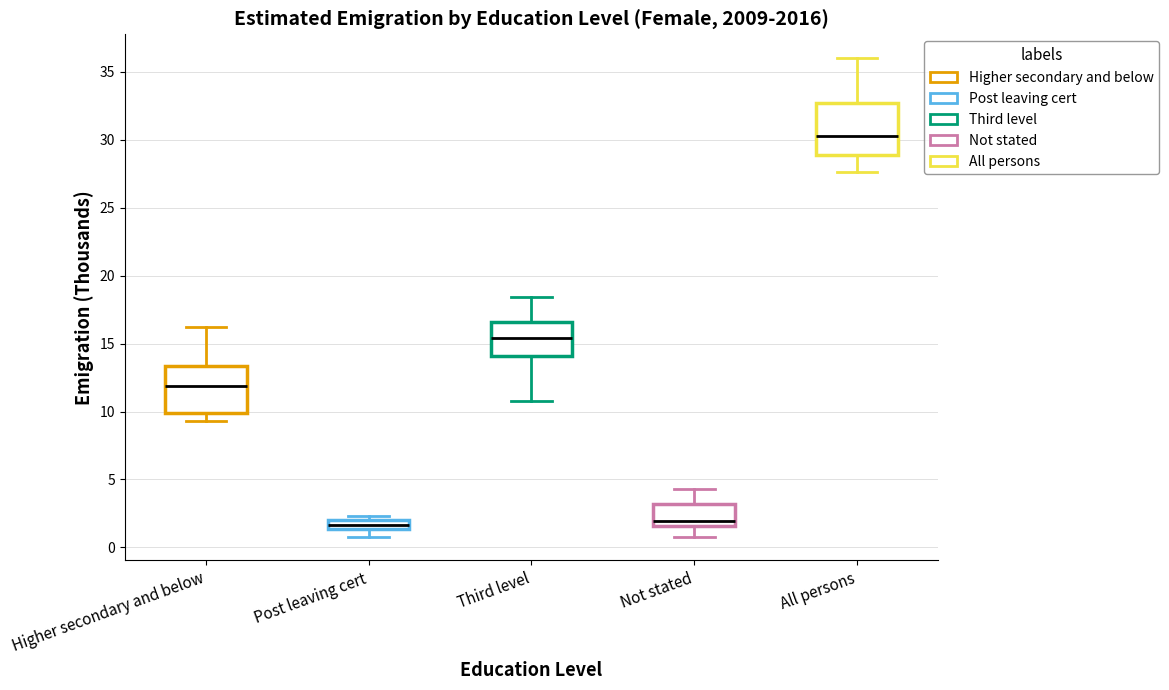

Where is the lower edge of the box for All persons on the y-axis? The values are not printed on the chart, so give them approximately, as read against the axis.

29.0